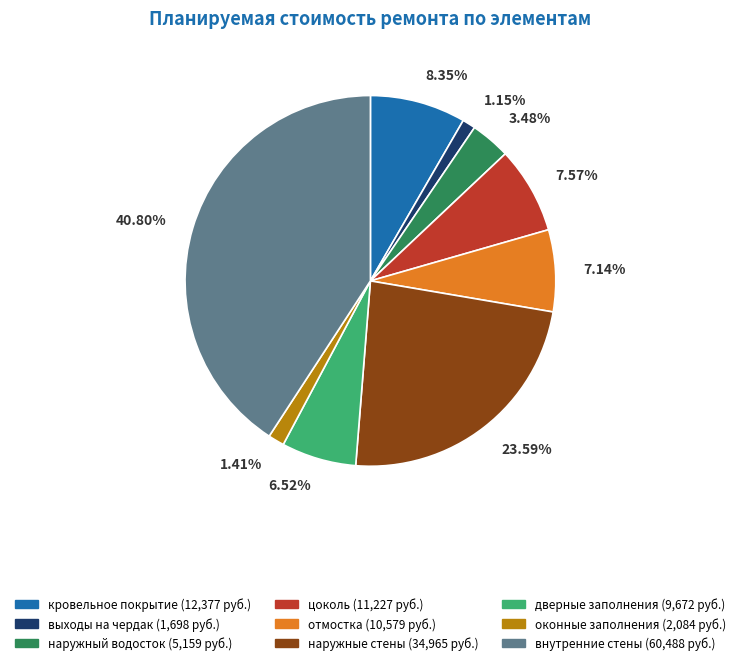

Does any single category account for the majority?

No